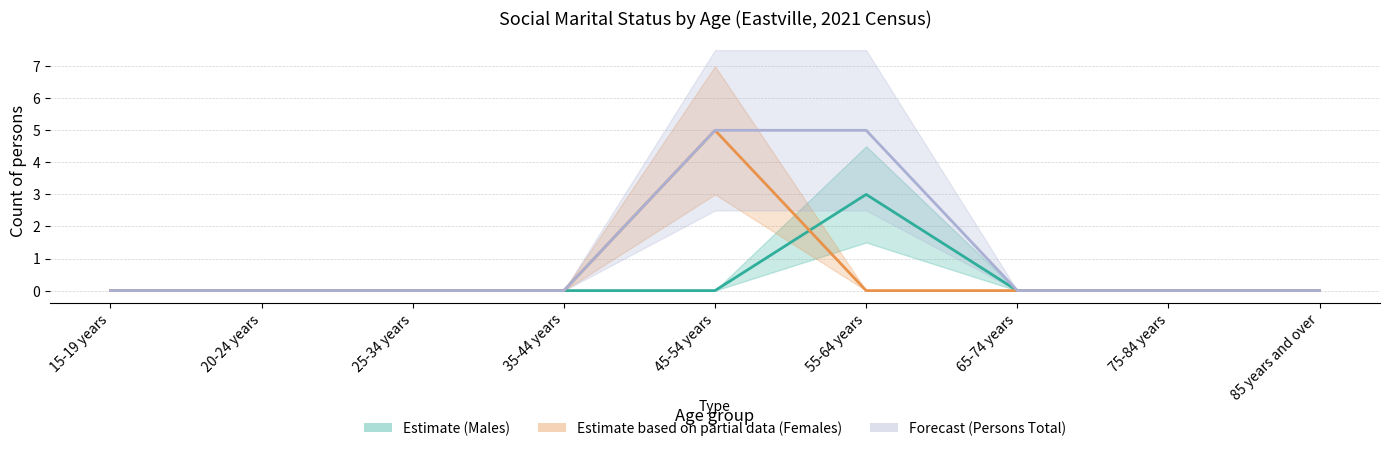

Which label corresponds to the smallest value in the chart?

15-19 years